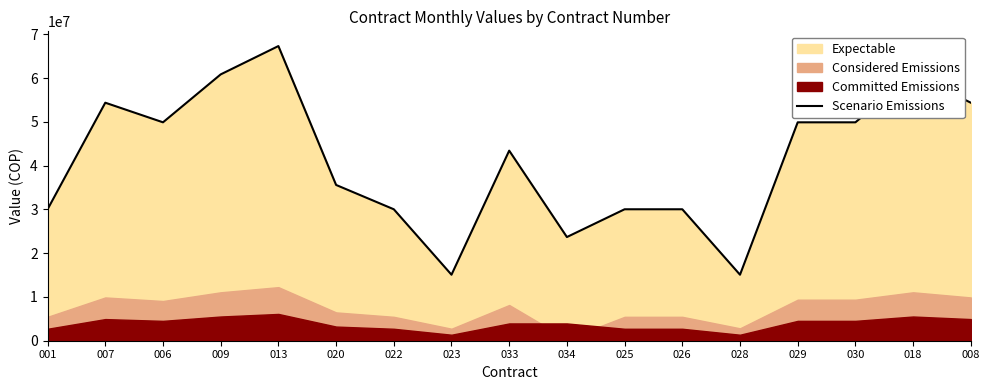

What is the difference between the maximum and minimum values?

52246612